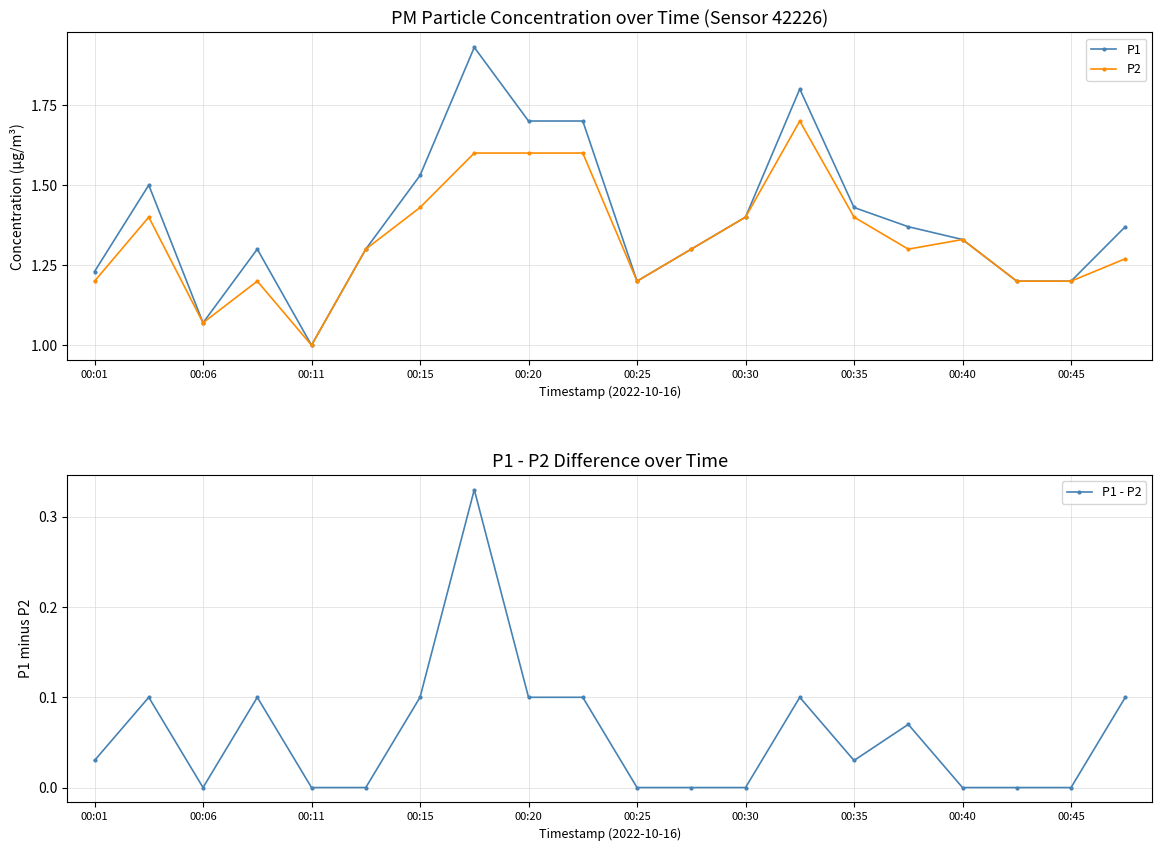

Reading left to right, list all the values displayed in this chart.

P1: 1.2	1.5	1.1	1.3	1.0	1.3	1.5	1.9	1.7	1.7	1.2	1.3	1.4	1.8	1.4	1.4	1.3	1.2	1.2	1.4
P2: 1.2	1.4	1.1	1.2	1.0	1.3	1.4	1.6	1.6	1.6	1.2	1.3	1.4	1.7	1.4	1.3	1.3	1.2	1.2	1.3
P1 - P2: 0.0	0.1	0.0	0.1	0.0	0.0	0.1	0.3	0.1	0.1	0.0	0.0	0.0	0.1	0.0	0.1	0.0	0.0	0.0	0.1